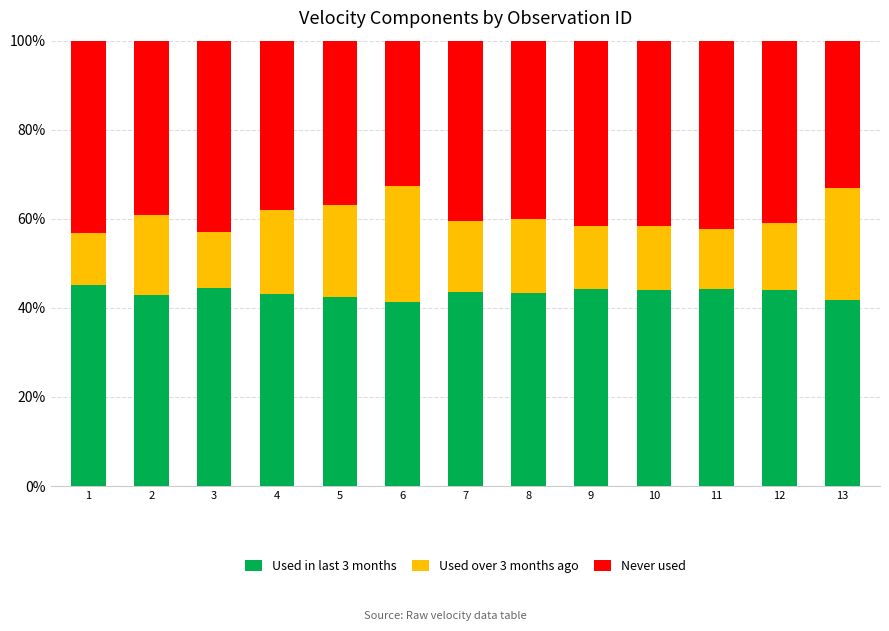

What is the lowest value of the Used in last 3 months series?

41.3